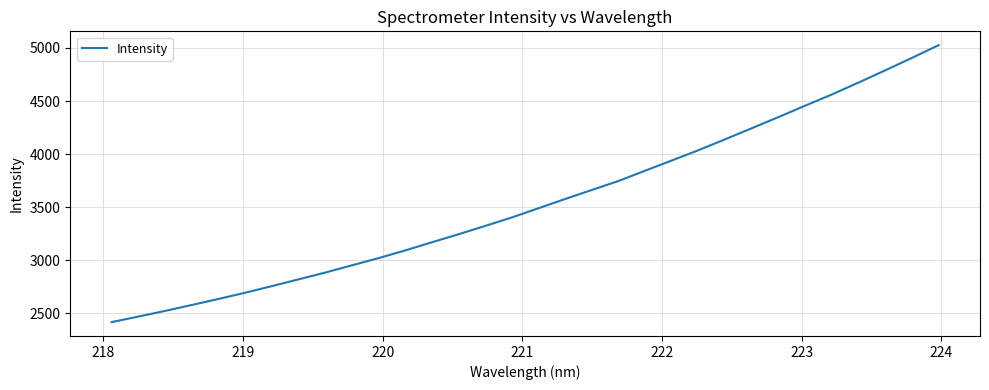

What is the difference between the maximum and minimum values?

2608.0